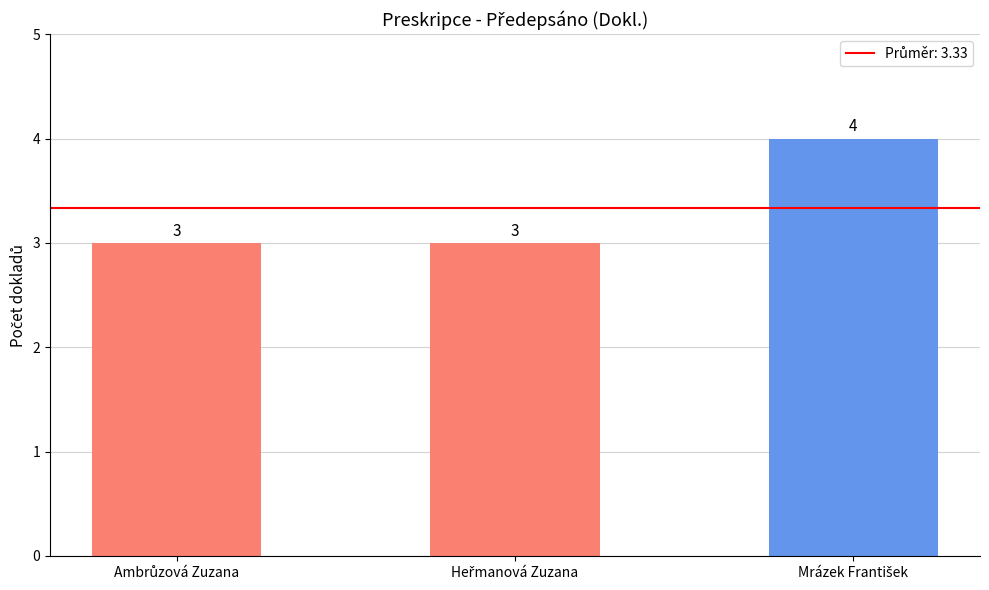

What is the maximum value shown in the chart?

4